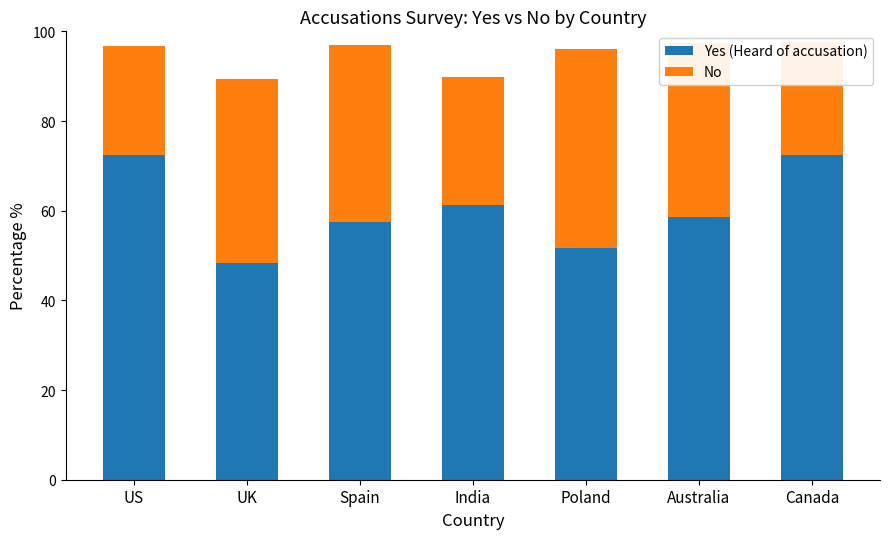

At which label does Yes (Heard of accusation) reach its minimum?

UK